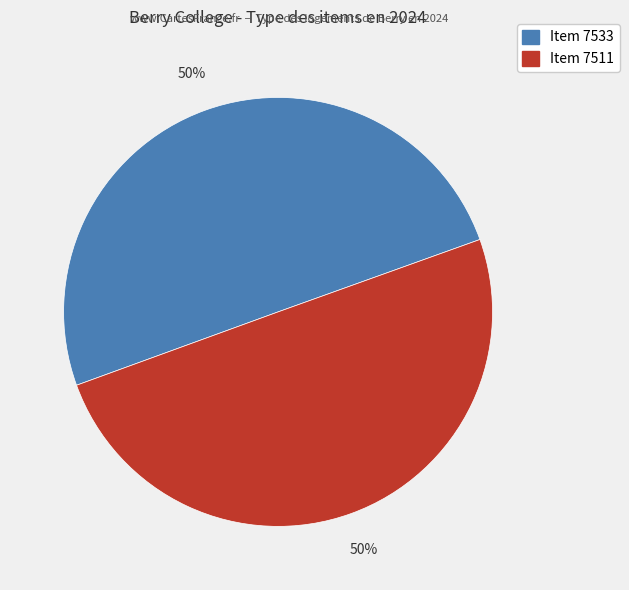

What percentage is the Item 7511 slice, to the nearest percent?

50%